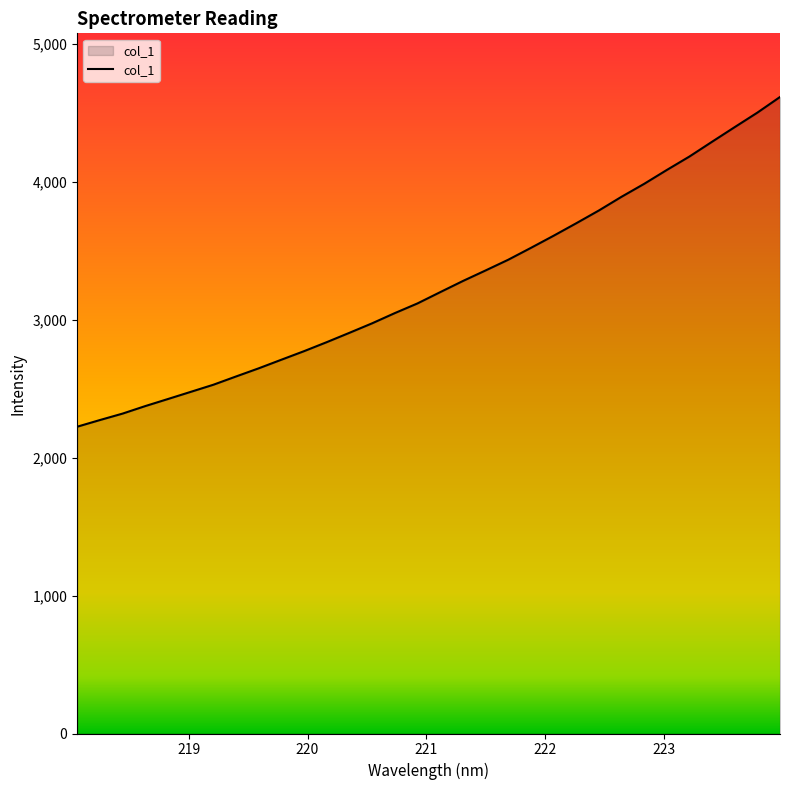

What is the difference between the maximum and minimum values?

2390.9